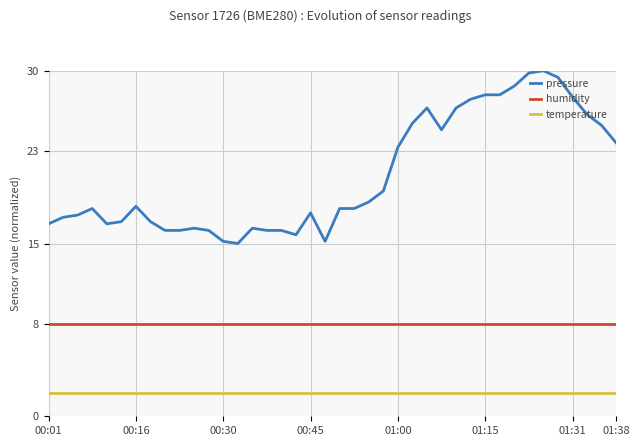

What is the difference between the maximum and minimum values in the pressure series?

15.0